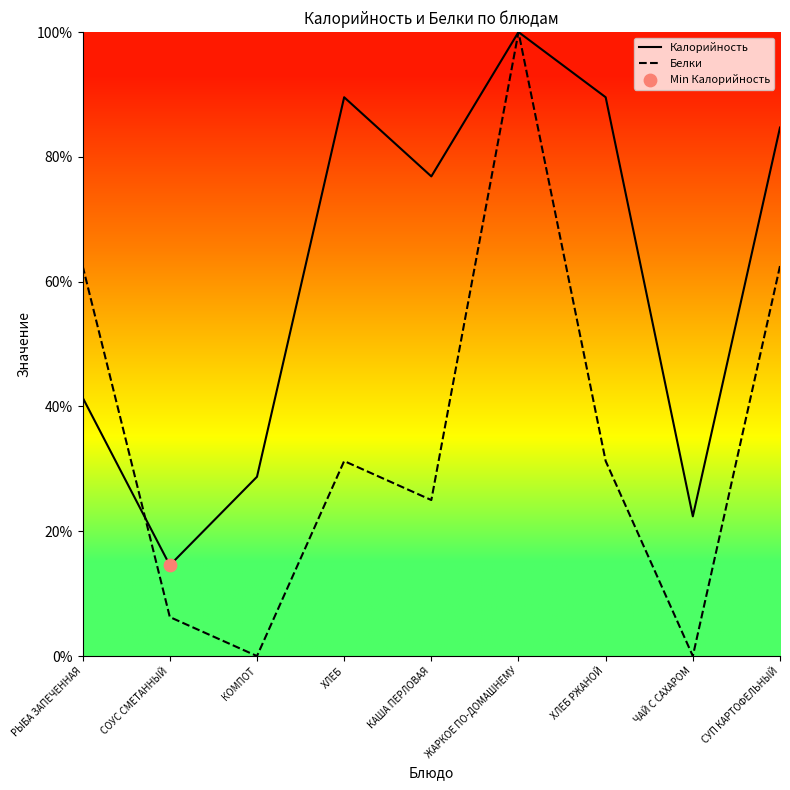

Is the value of Калорийность at КАША ПЕРЛОВАЯ greater than the value of Белки at ХЛЕБ РЖАНОЙ?

Yes